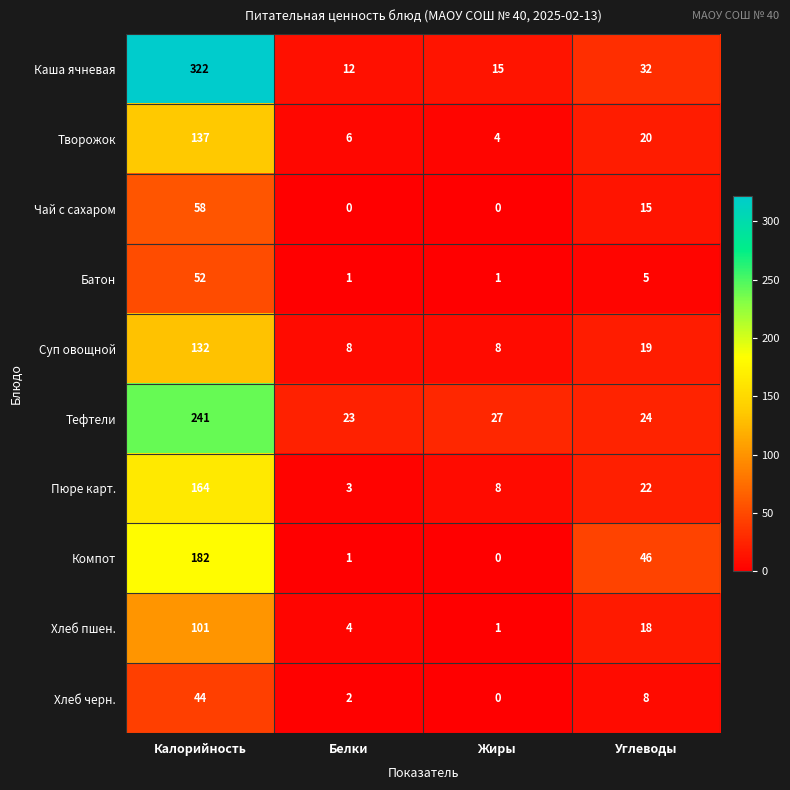

Rank the series by their maximum value, from lowest to highest.

Хлеб черн., Батон, Чай с сахаром, Хлеб пшен., Суп овощной, Творожок, Пюре карт., Компот, Тефтели, Каша ячневая